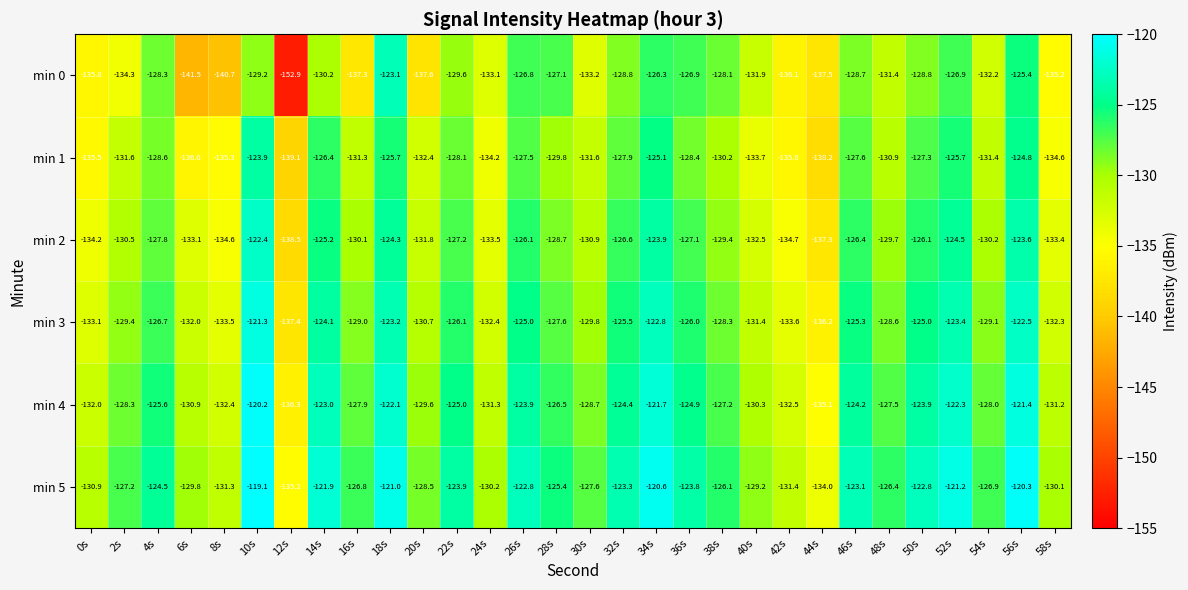

True or false: min 1 has a value of -58.9 at 14s.

False